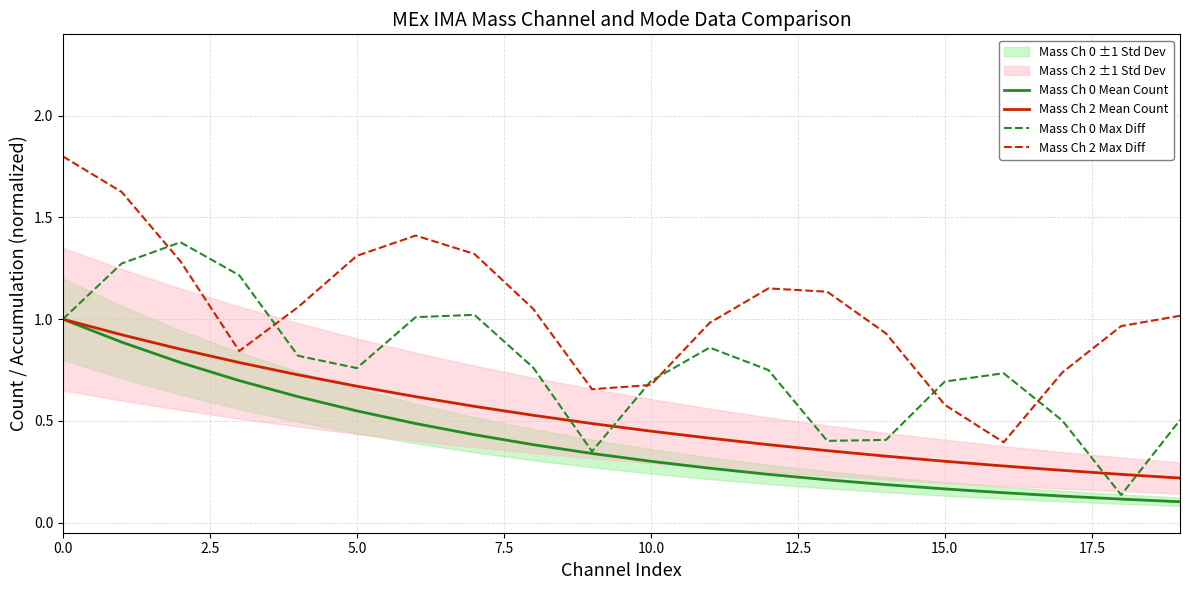

What is the difference between the highest and lowest values at 9?

0.3